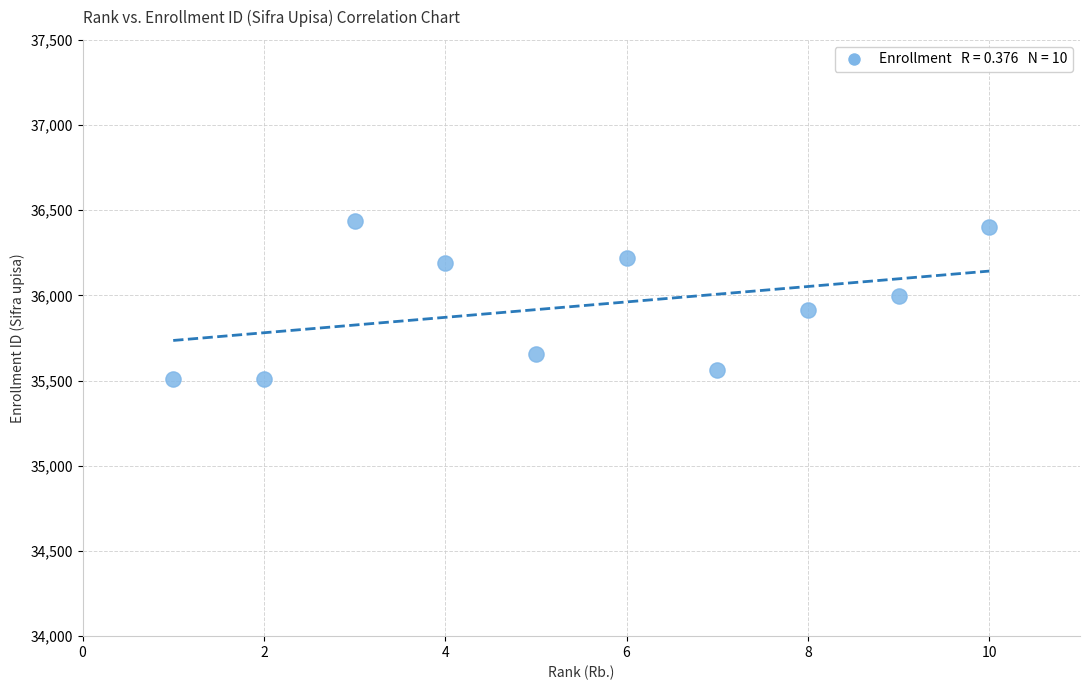

What is the range of X values (max minus min)?

9